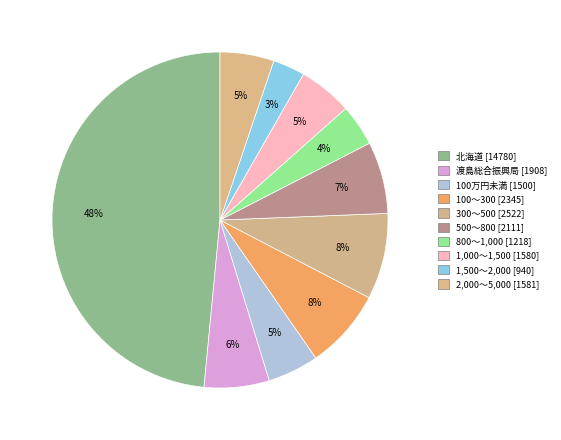

How many slices are in this pie chart?

10